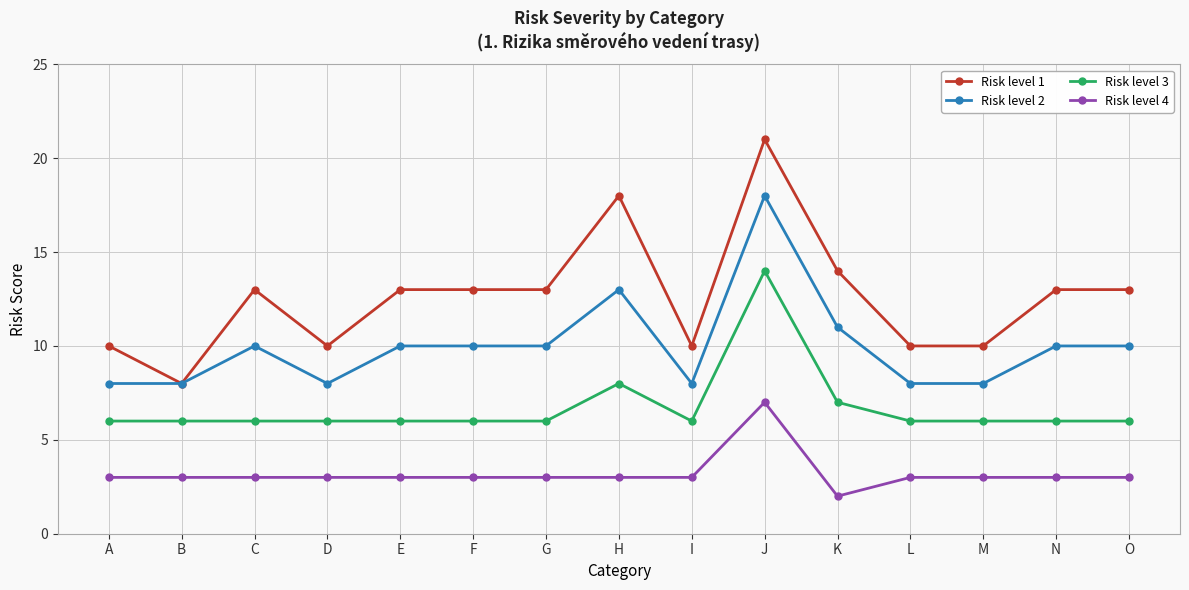

Where is Risk level 2 nearest to the value 13?

H